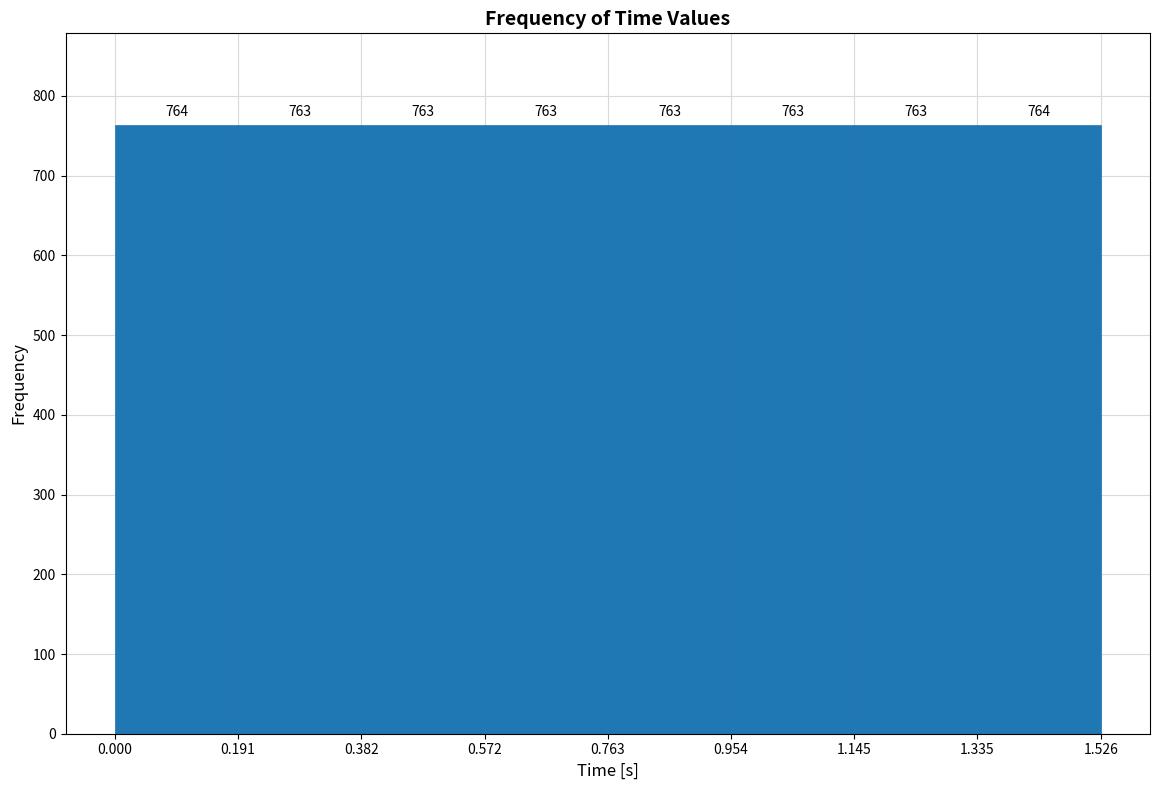

How tall is the bar that spans 0.572 to 0.763 on the x-axis?

763